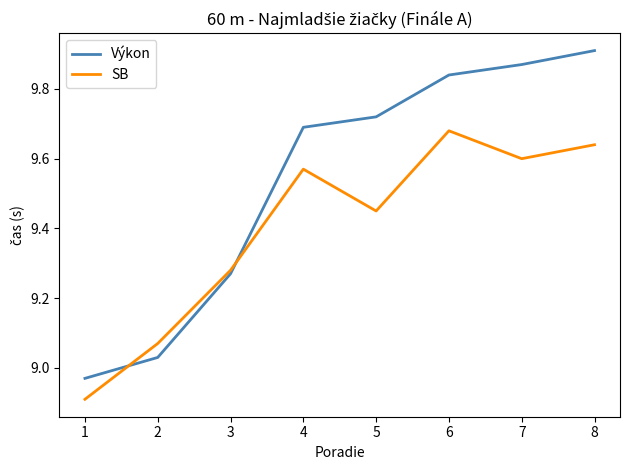

At which category does SB reach its first local valley?

5